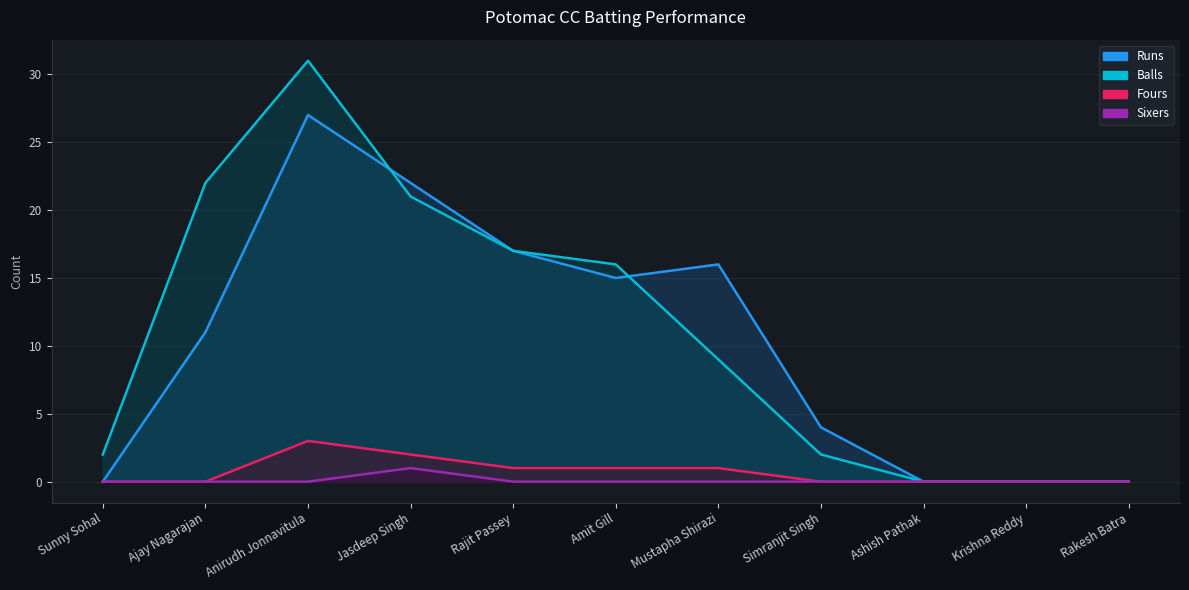

What position from the left is Ajay Nagarajan?

2